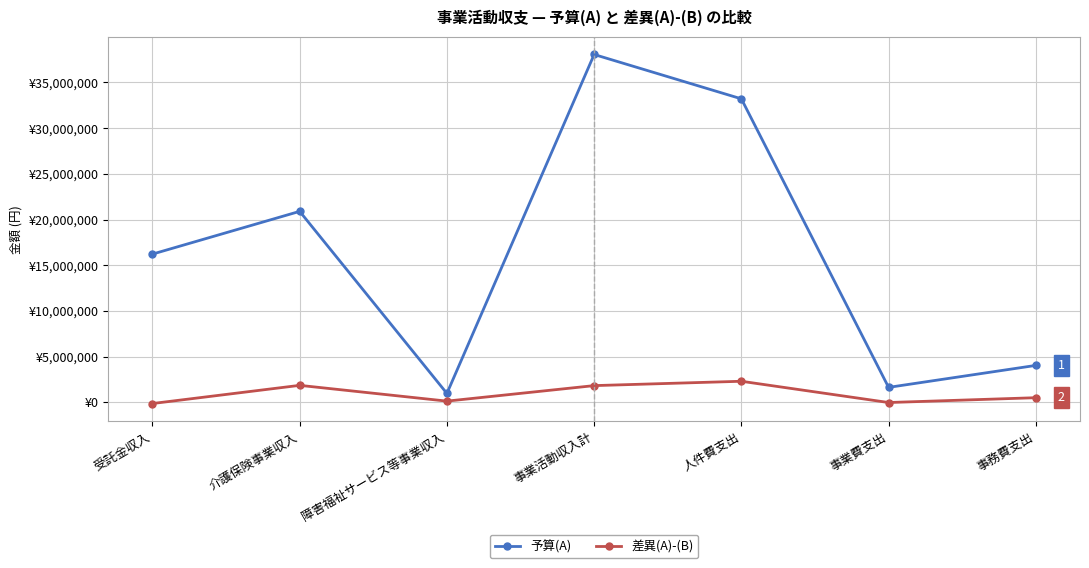

What is the sum of the 差異(A)-(B) values at 事務費支出 and 介護保険事業収入?

2336227